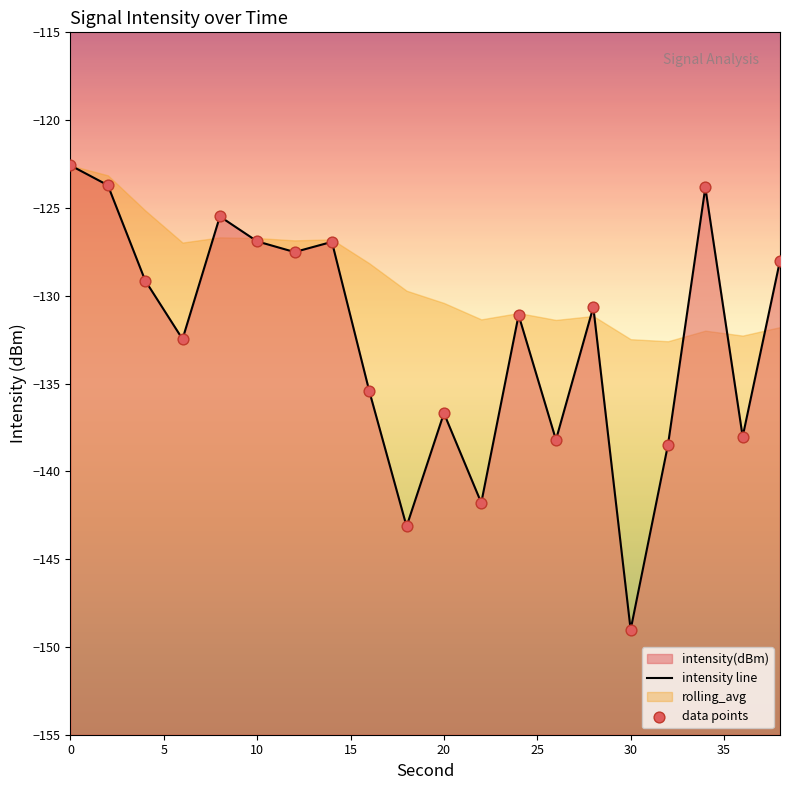

Which series reaches the maximum Y coordinate?

intensity line